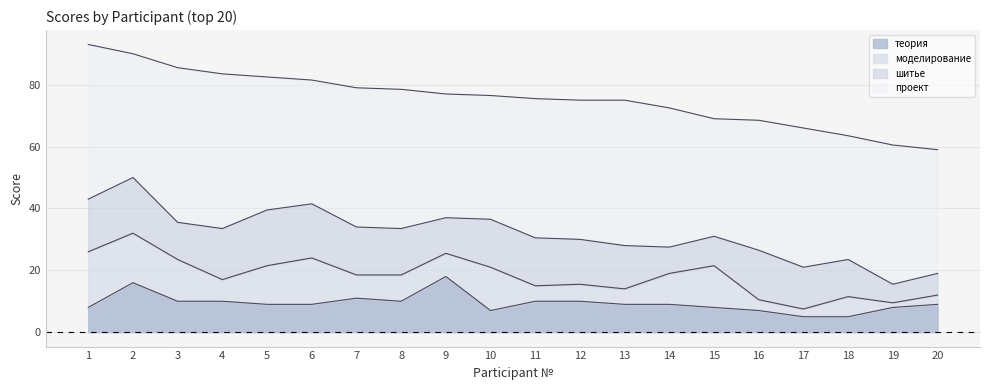

At which label is проект closest to 44?

5